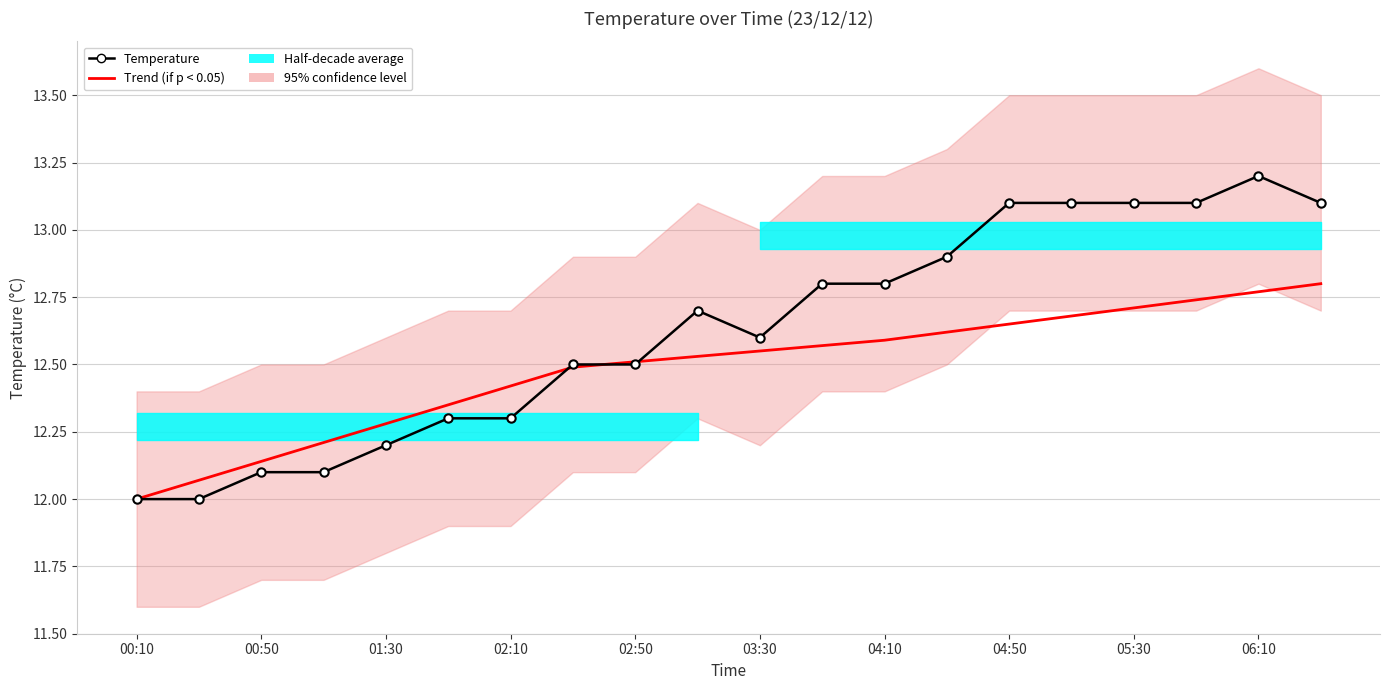

At which category does the chart reach its minimum across all series?

00:10